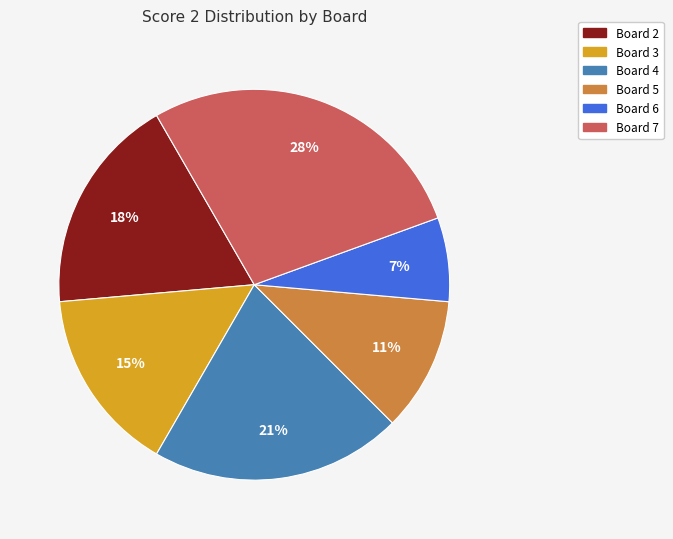

Is there a majority slice in this chart?

No